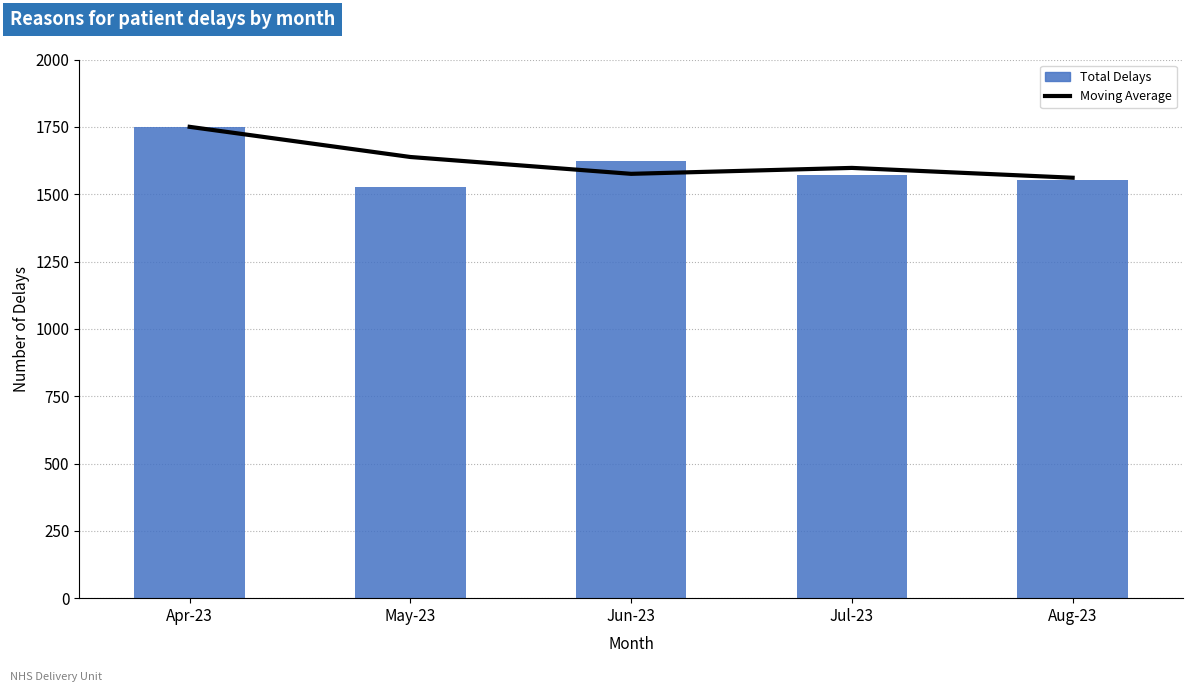

At which category is the sum across all series the highest?

Apr-23